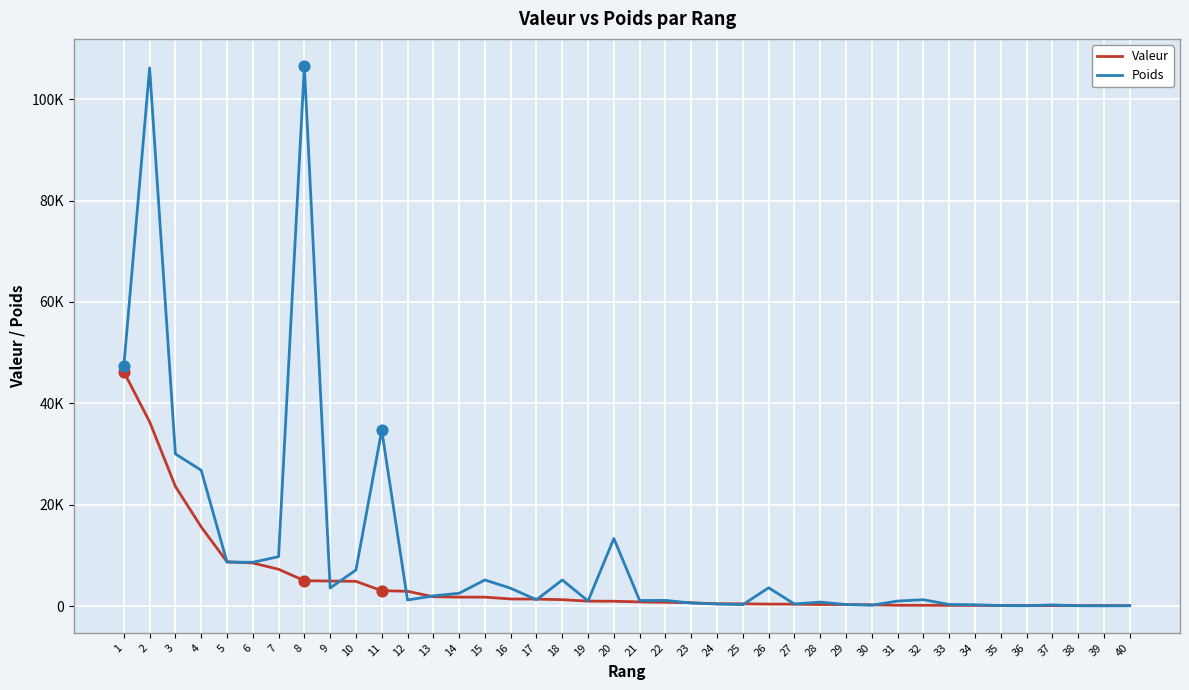

Which series has the largest total across all categories?

Poids